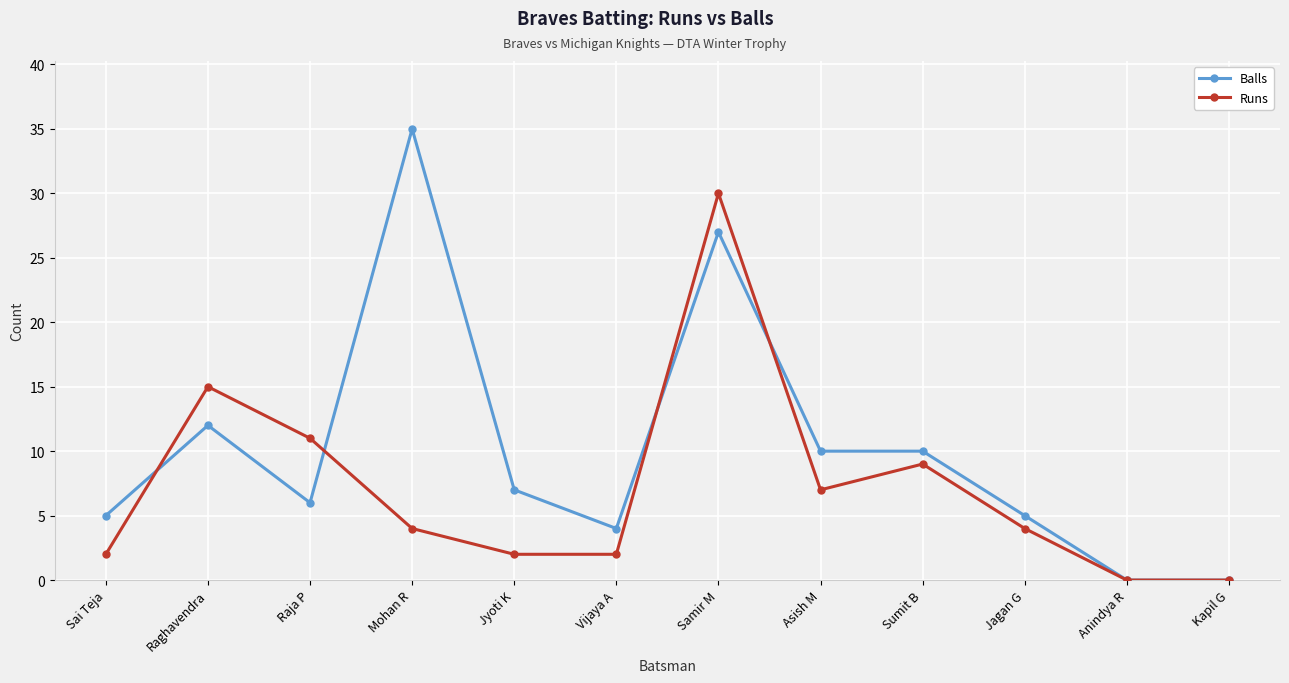

True or false: Runs and Balls cross at least once.

True